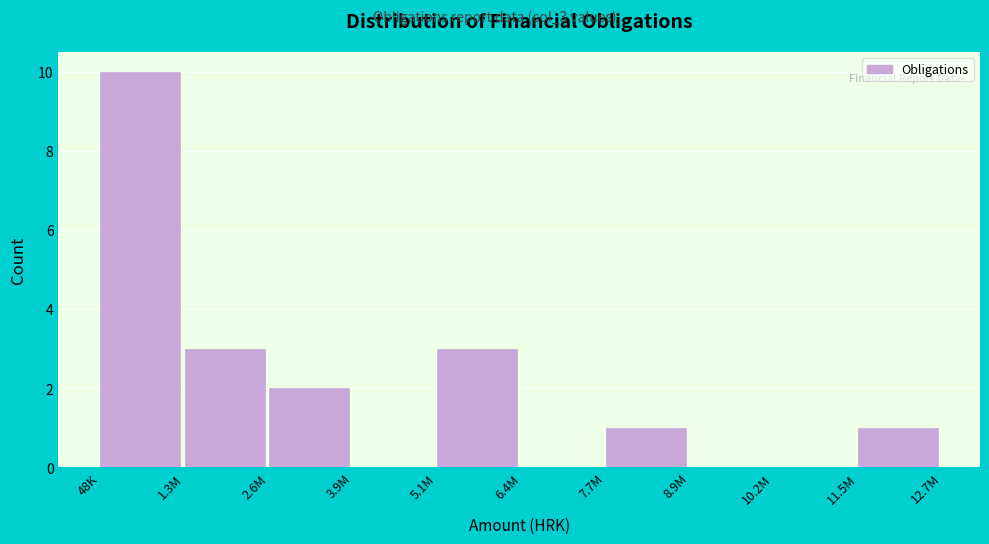

Reading left to right, what are all the values shown in this chart?

48K=10	1.3M=3	2.6M=2	3.9M=0	5.1M=3	6.4M=0	7.7M=1	8.9M=0	10.2M=0	11.5M=1